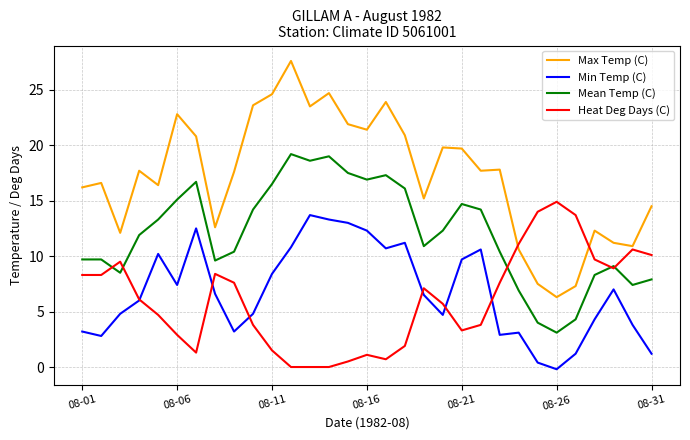

Which series has the largest total across all categories?

Max Temp (C)